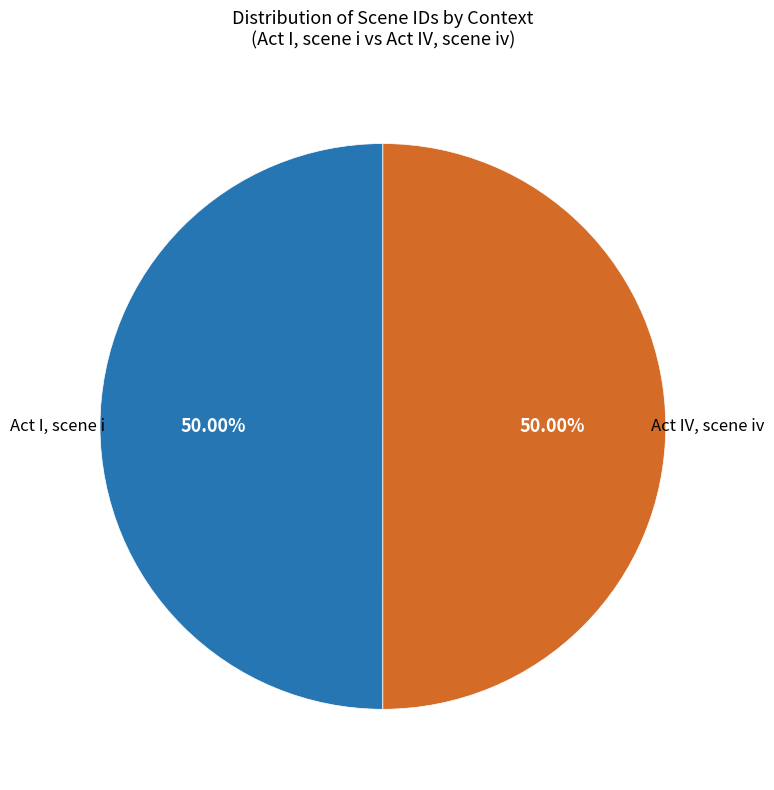

Which category has the biggest portion of the pie?

Act IV, scene iv